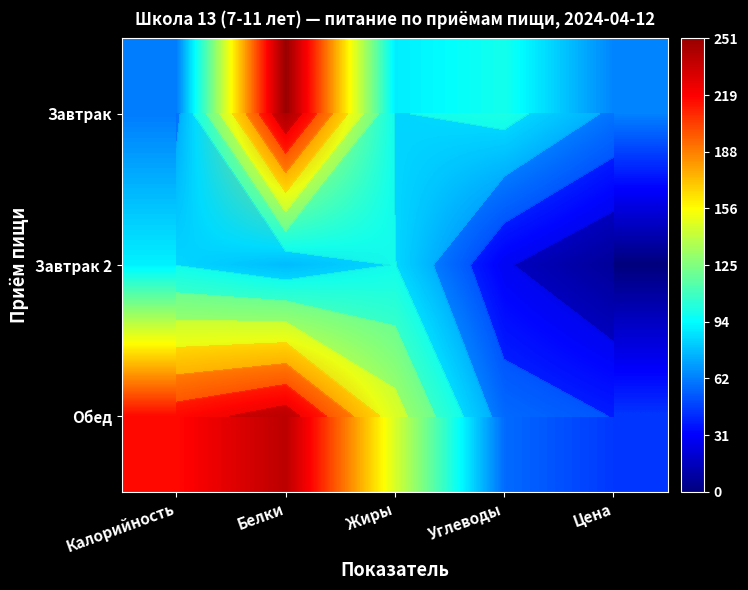

What value does the Завтрак series have at Жиры, to the nearest 50?

100